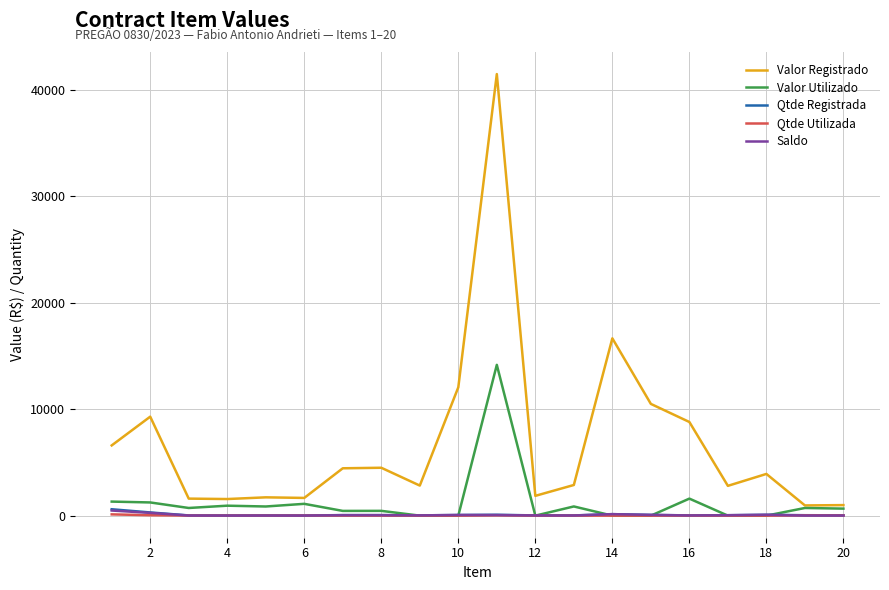

Which series has the largest range (max minus min)?

Valor Registrado